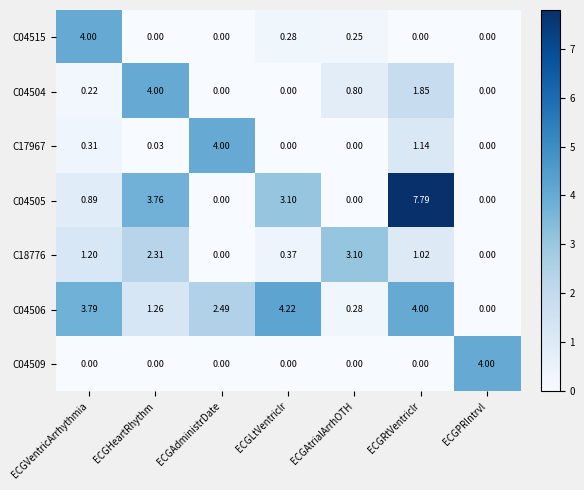

At which category does the chart reach its peak across all series?

ECGRtVentriclr